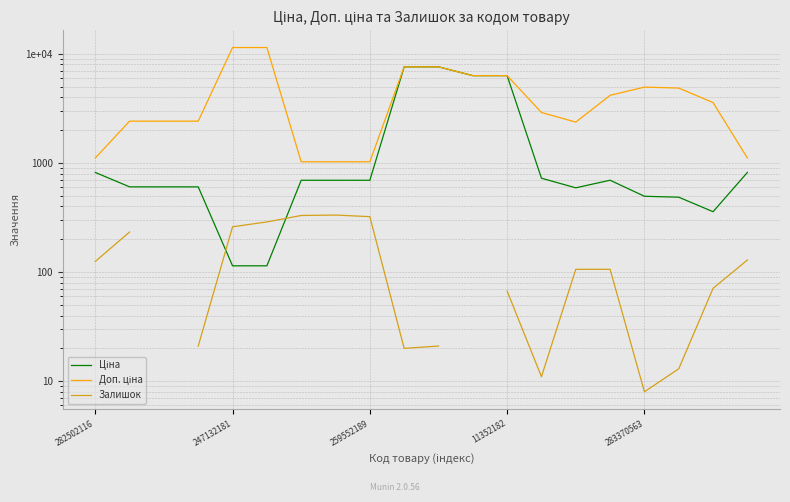

Is it true that Ціна equals 75.0 at 5?

False